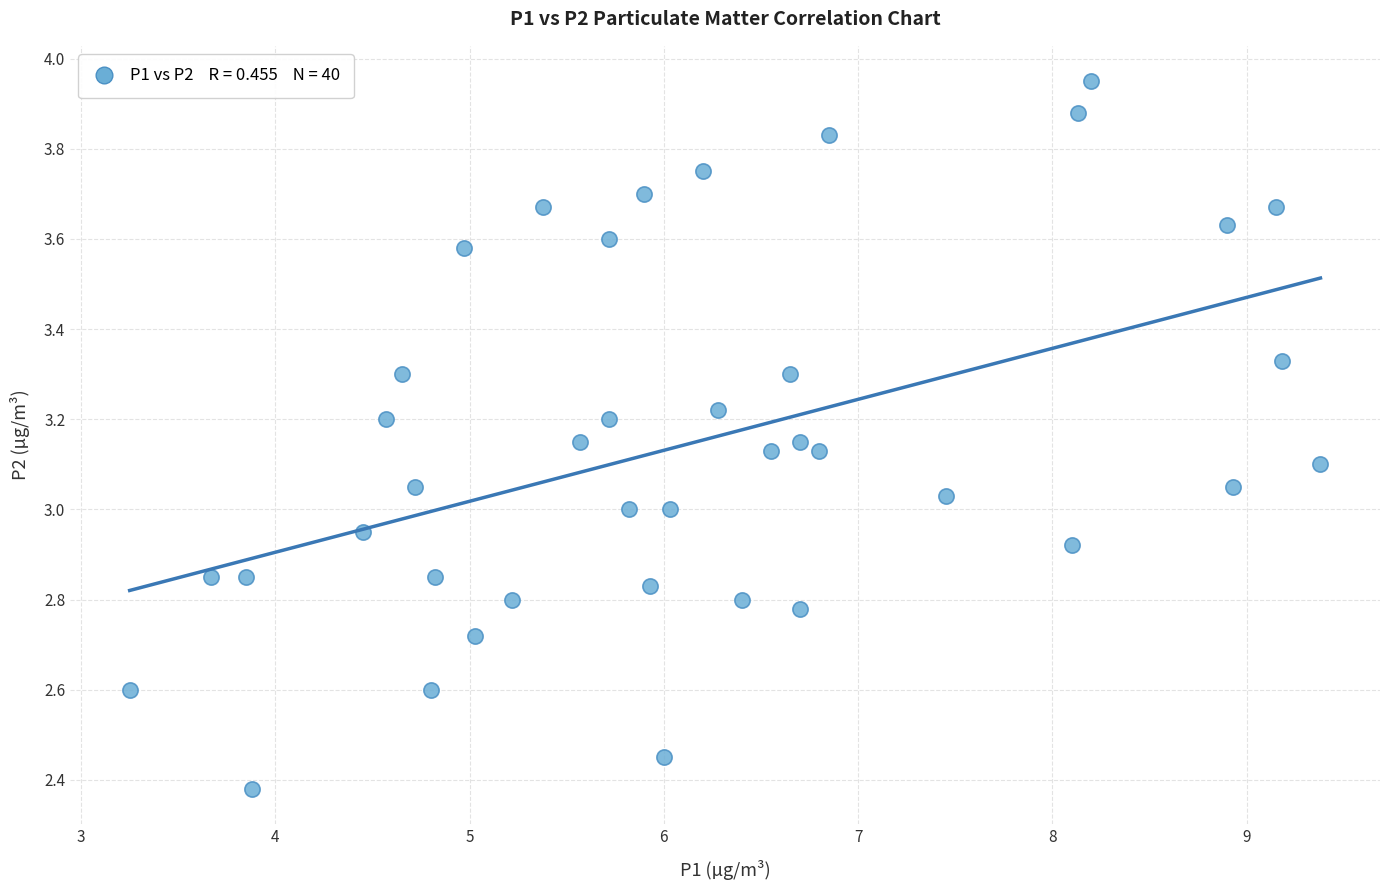

What is the range of Y values (max minus min)?

1.6